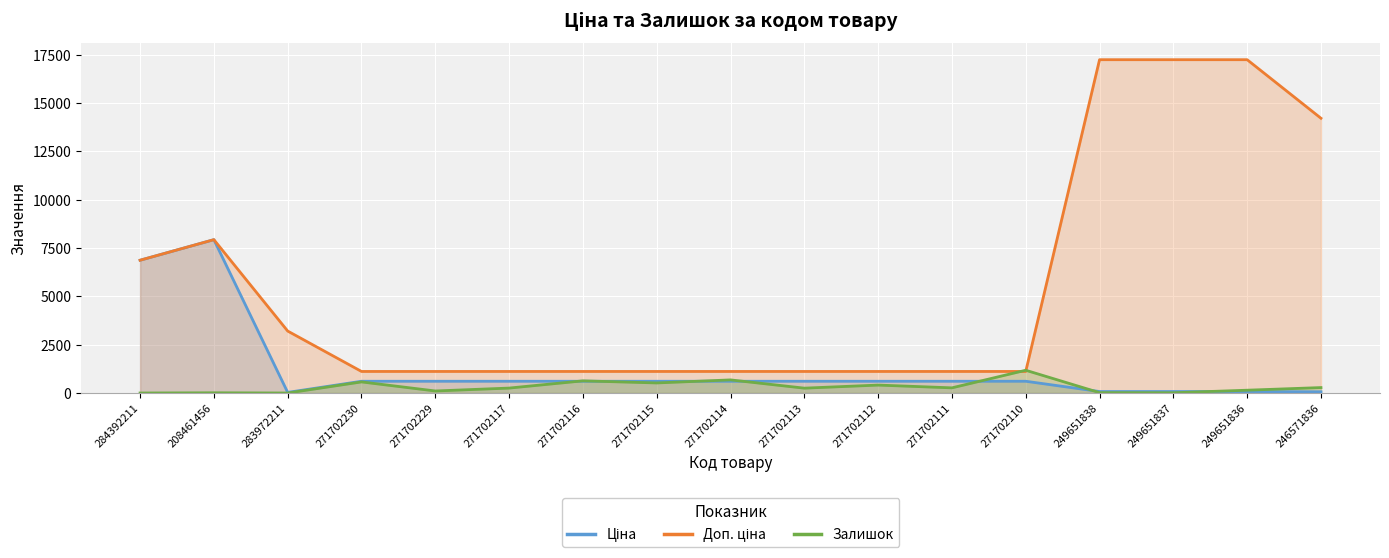

At which category does Доп. ціна reach its first local peak?

208461456